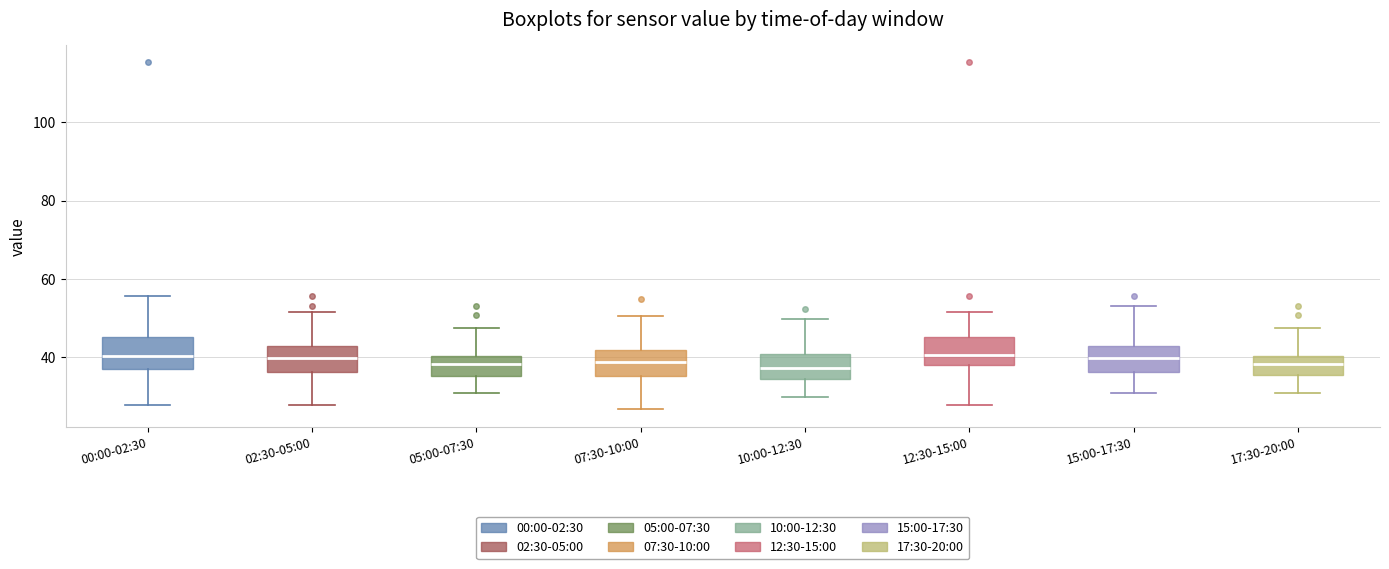

Where does the upper whisker of the box for 05:00-07:30 end on the y-axis? The values are not printed on the chart, so give them approximately, as read against the axis.

48